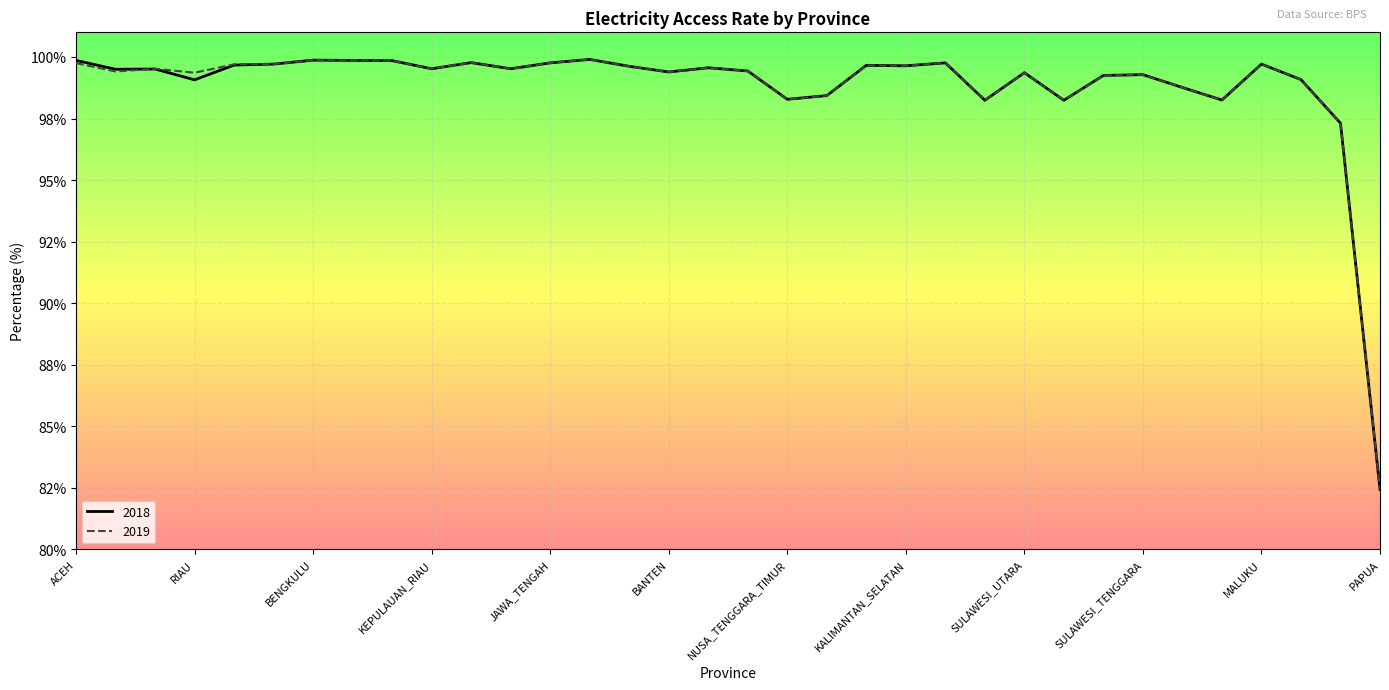

How many lines are shown in the chart?

2